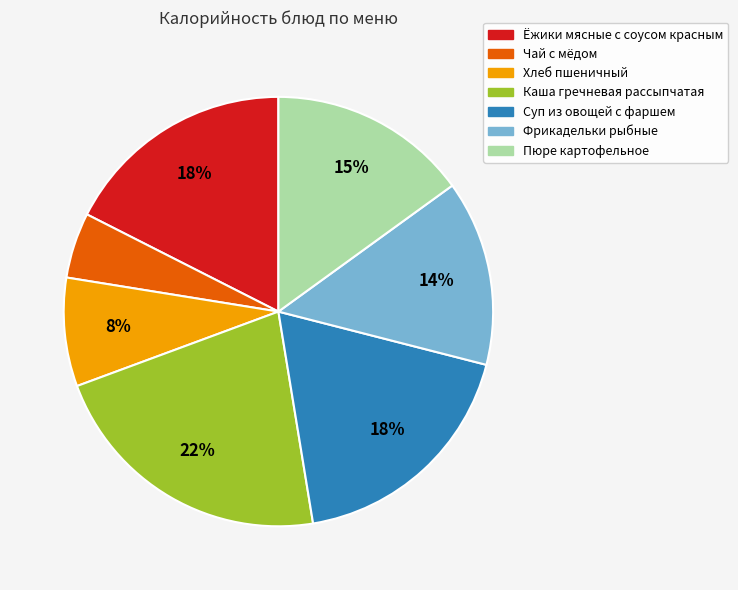

Between Хлеб пшеничный and Чай с мёдом, which is larger?

Хлеб пшеничный